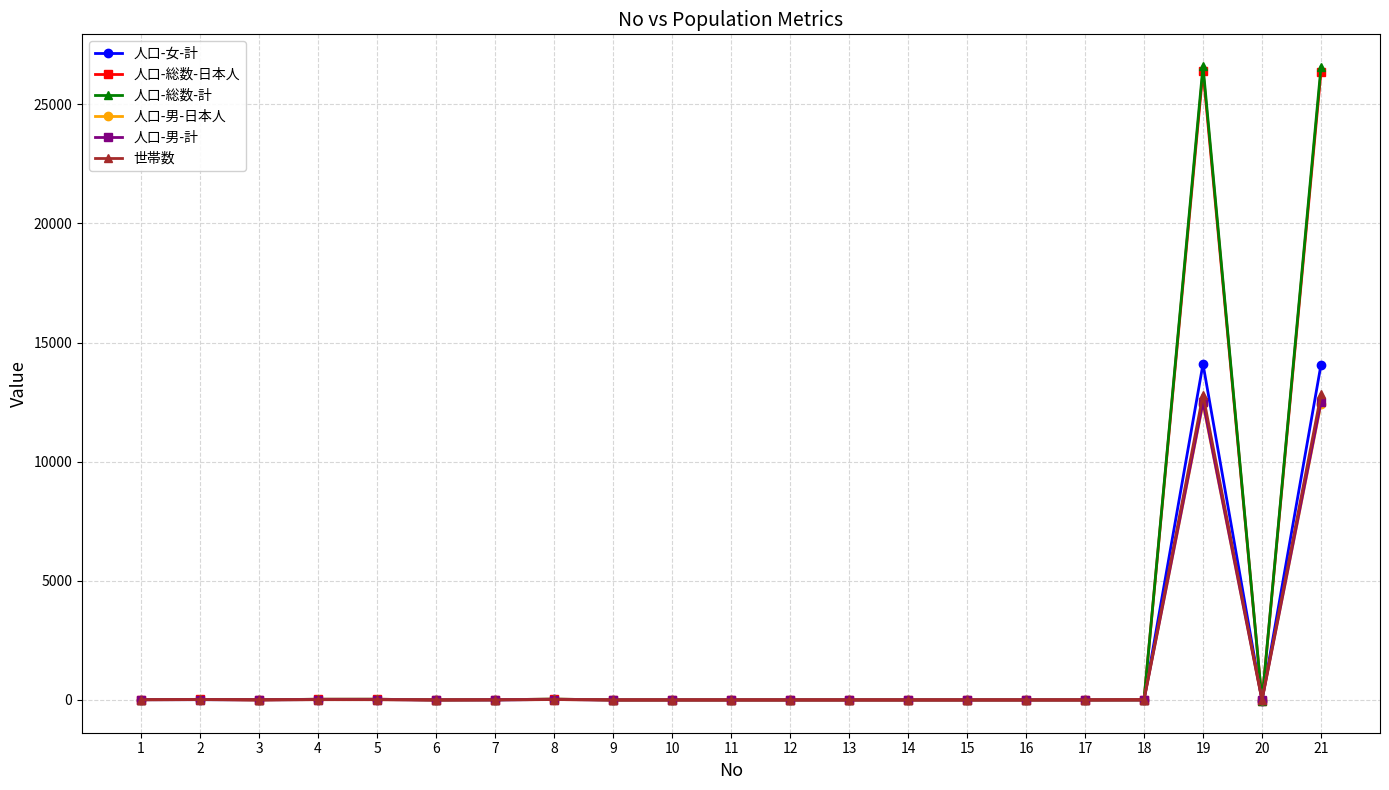

How many lines are shown in the chart?

6